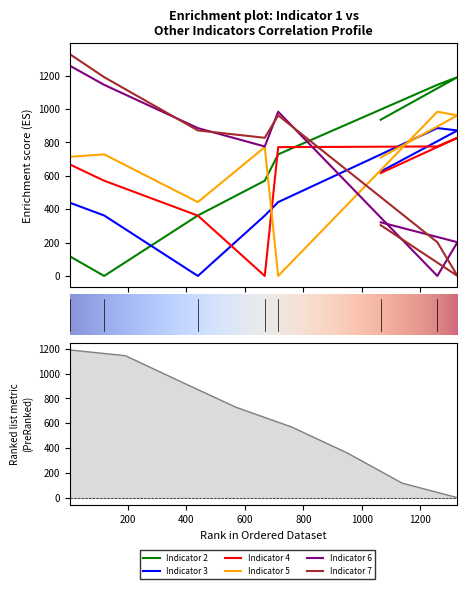

The value of Indicator 2 at Indicator 3 is 363. True or false?

True